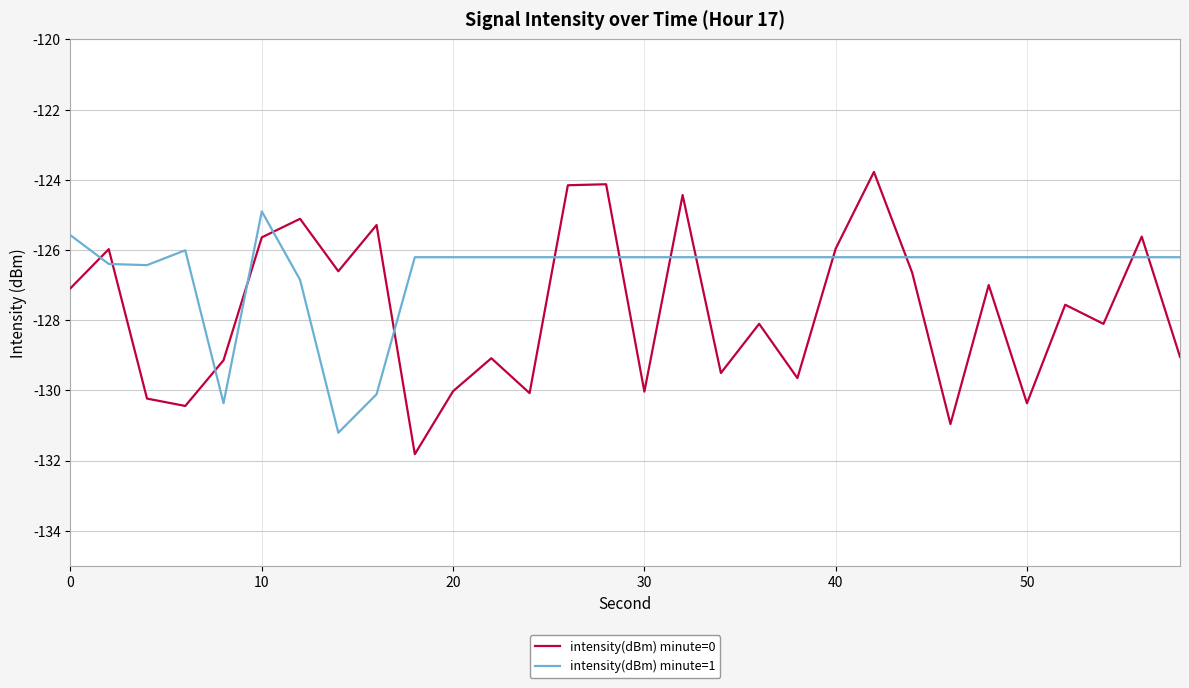

What is the minimum value shown in the chart?

-131.8